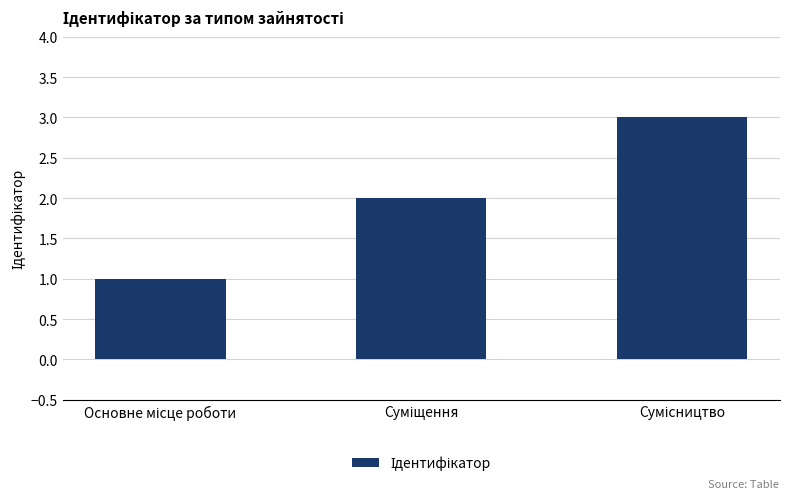

What is the sum of all values?

6